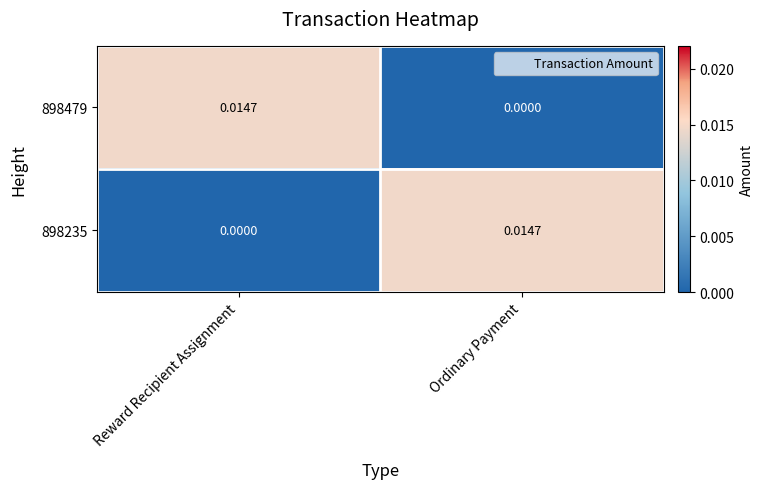

At which label is 898479 closest to 0?

Ordinary Payment